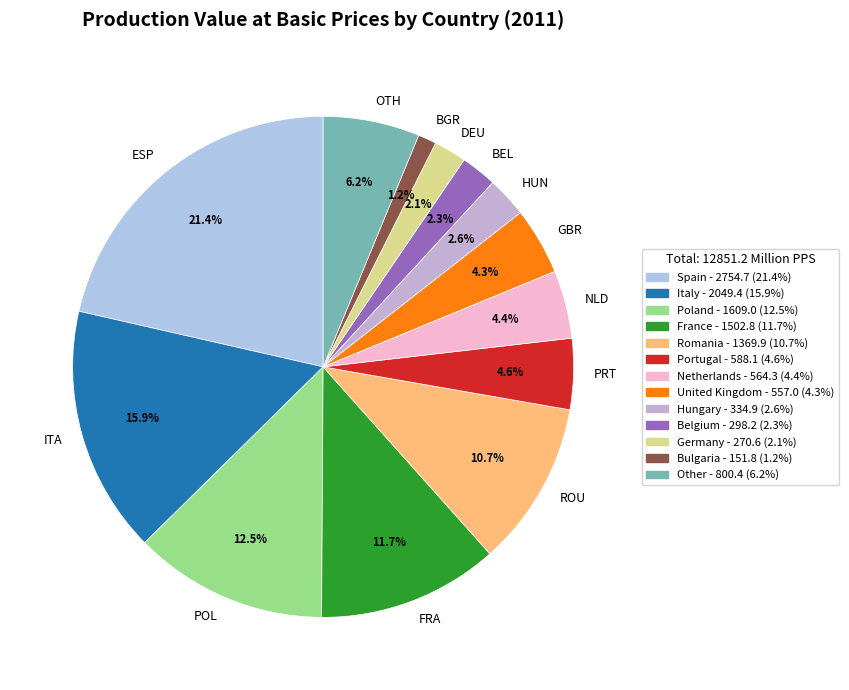

How much of the chart is everything except ESP?

78.6%